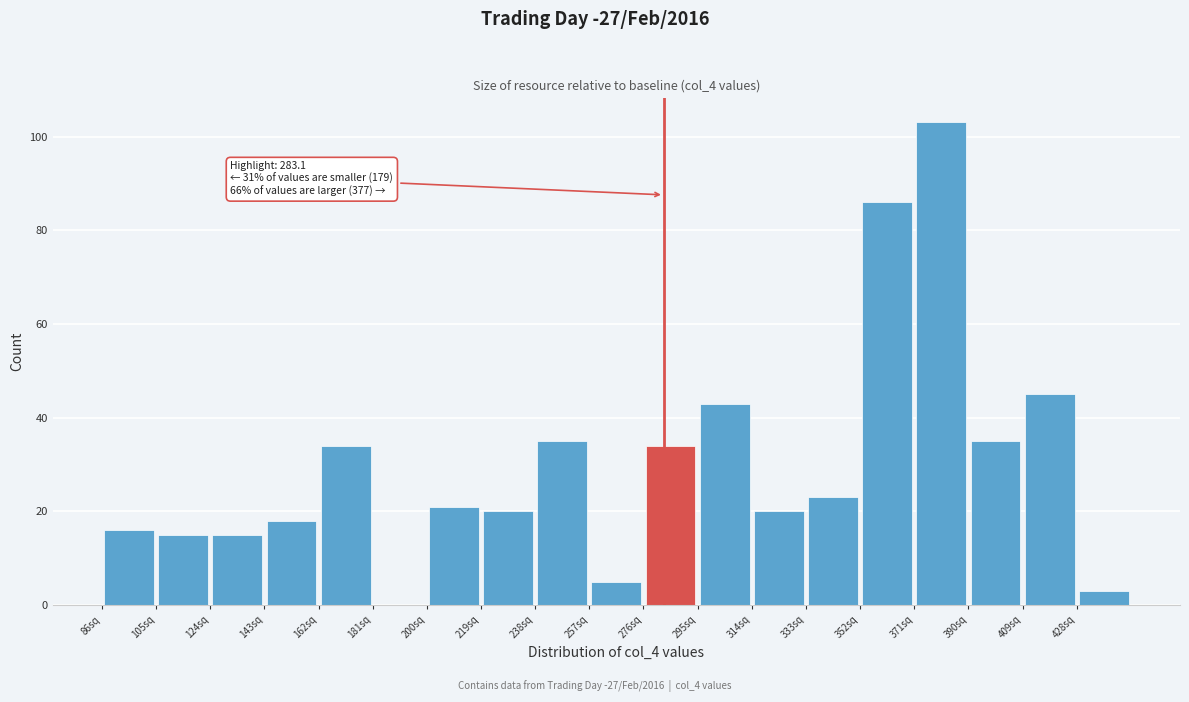

Over which range of the x-axis is the bar tallest?

371 to 390